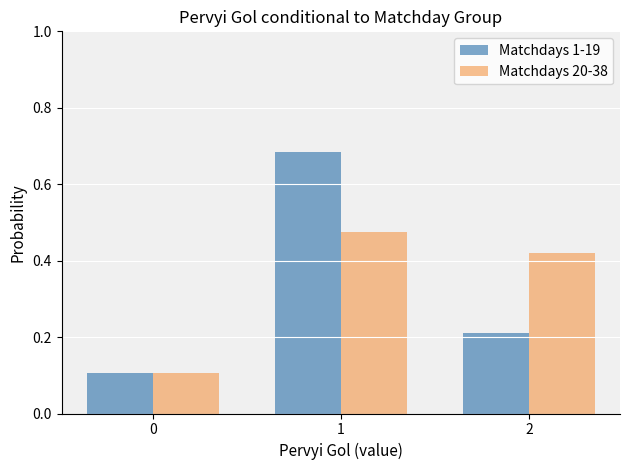

Count the Matchdays 20-38 values in the range 0 to 1.

3